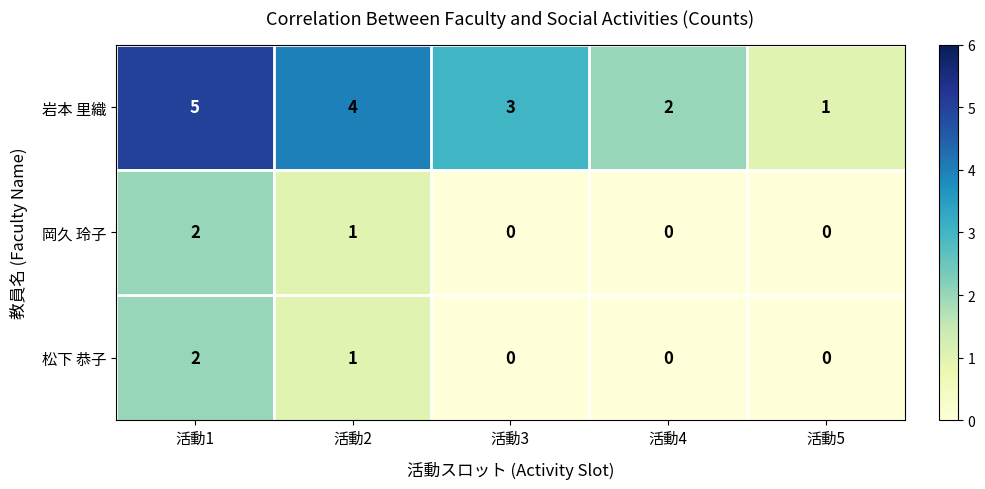

How many values in the 岡久 玲子 series exceed 0?

2